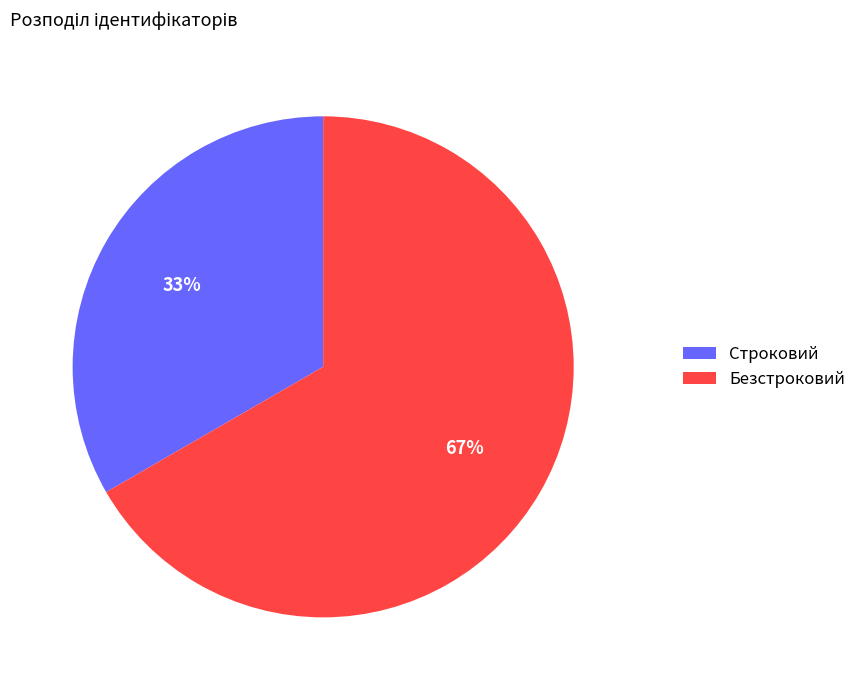

What is the ratio of the value at Строковий to the value at Безстроковий?

0.5